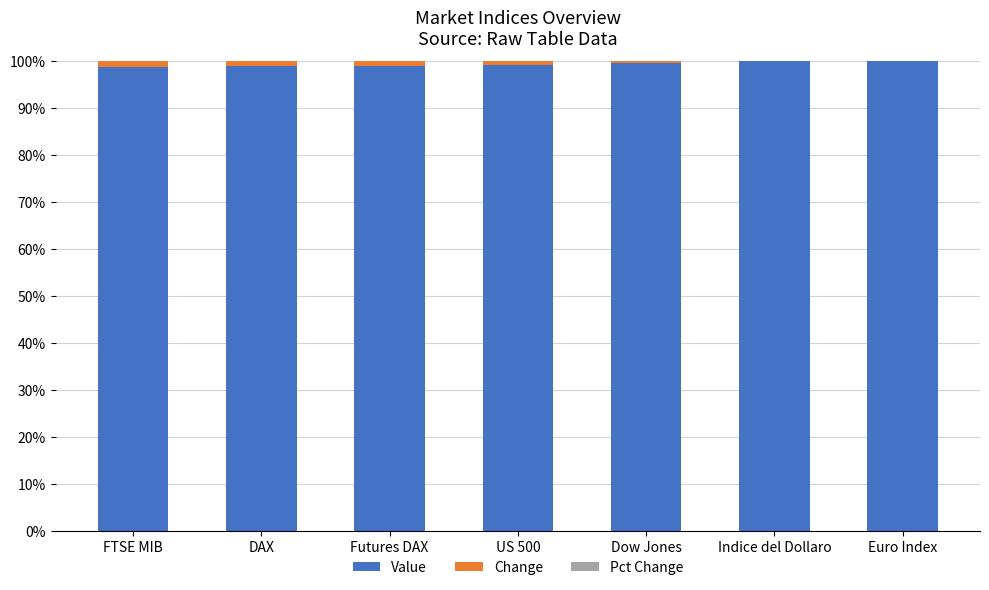

True or false: Value has a value of 30.8 at Dow Jones.

False